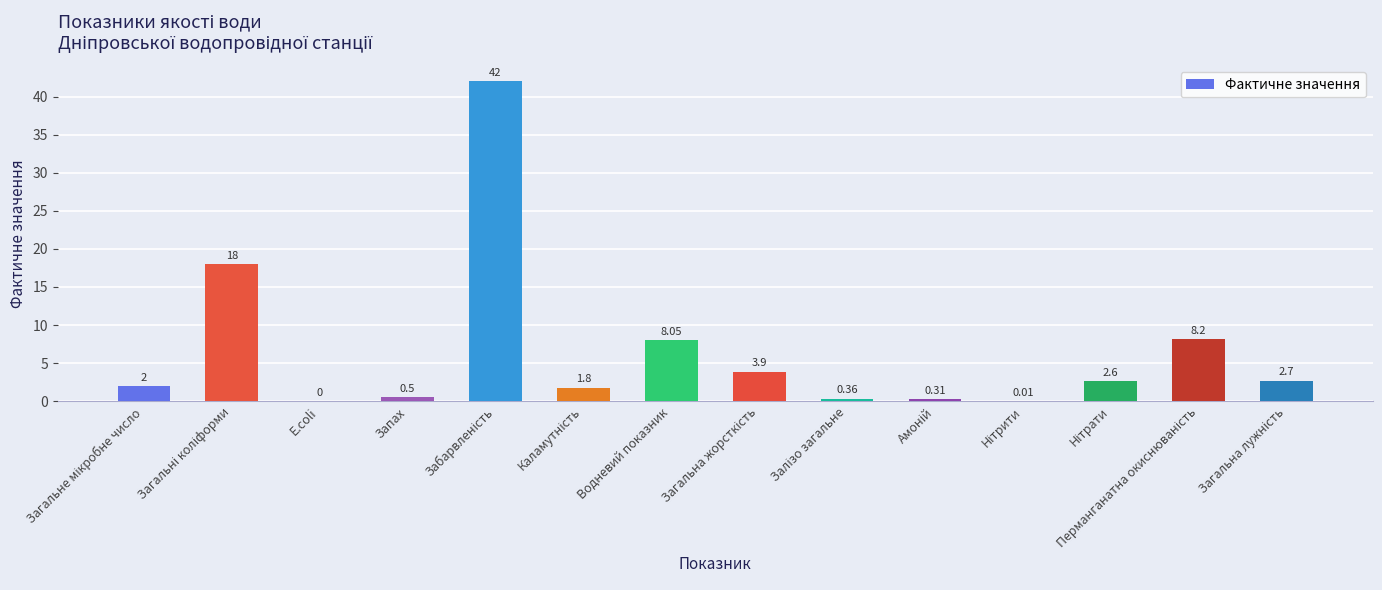

What is the difference between the maximum and second lowest values?

42.0